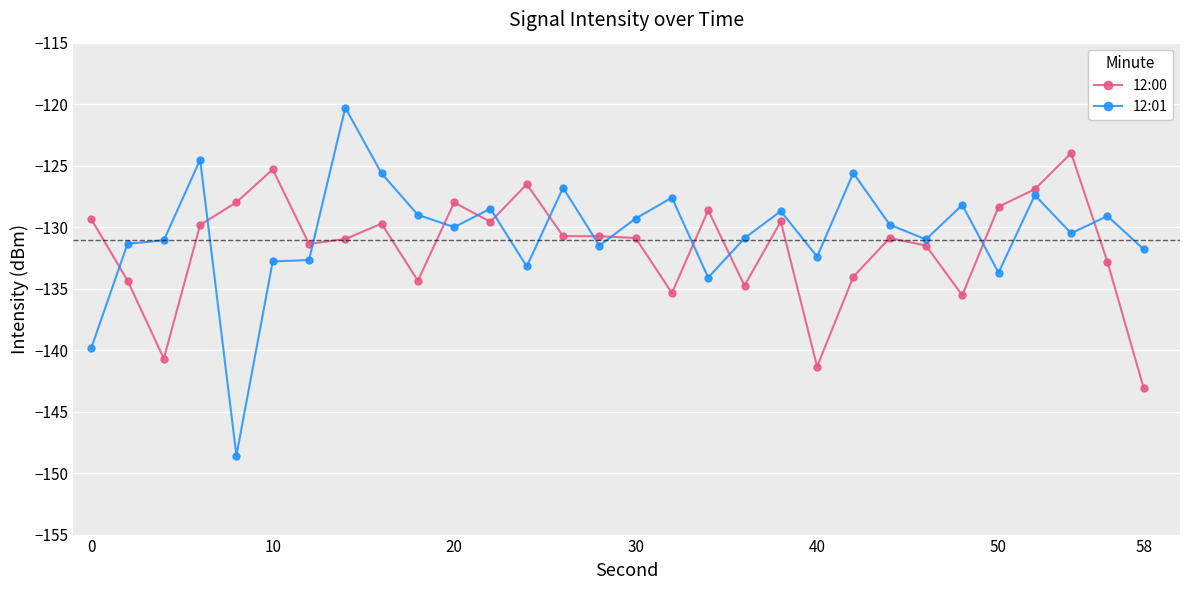

List the series in order of their overall mean, highest first.

12:01, 12:00